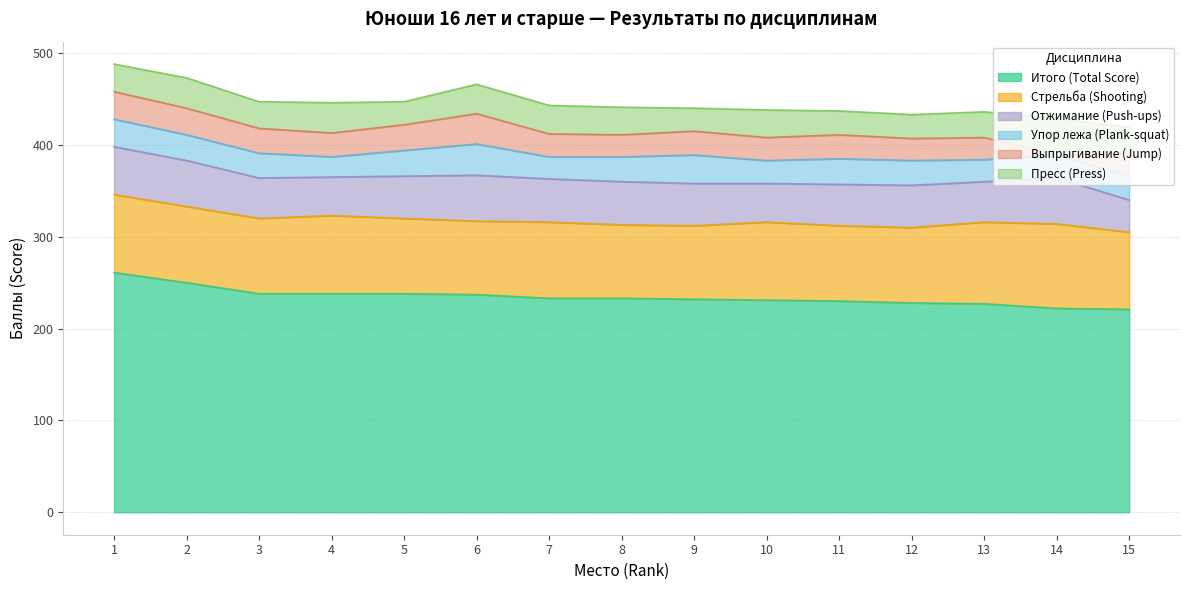

What is the difference between the highest and lowest values at 6?

205